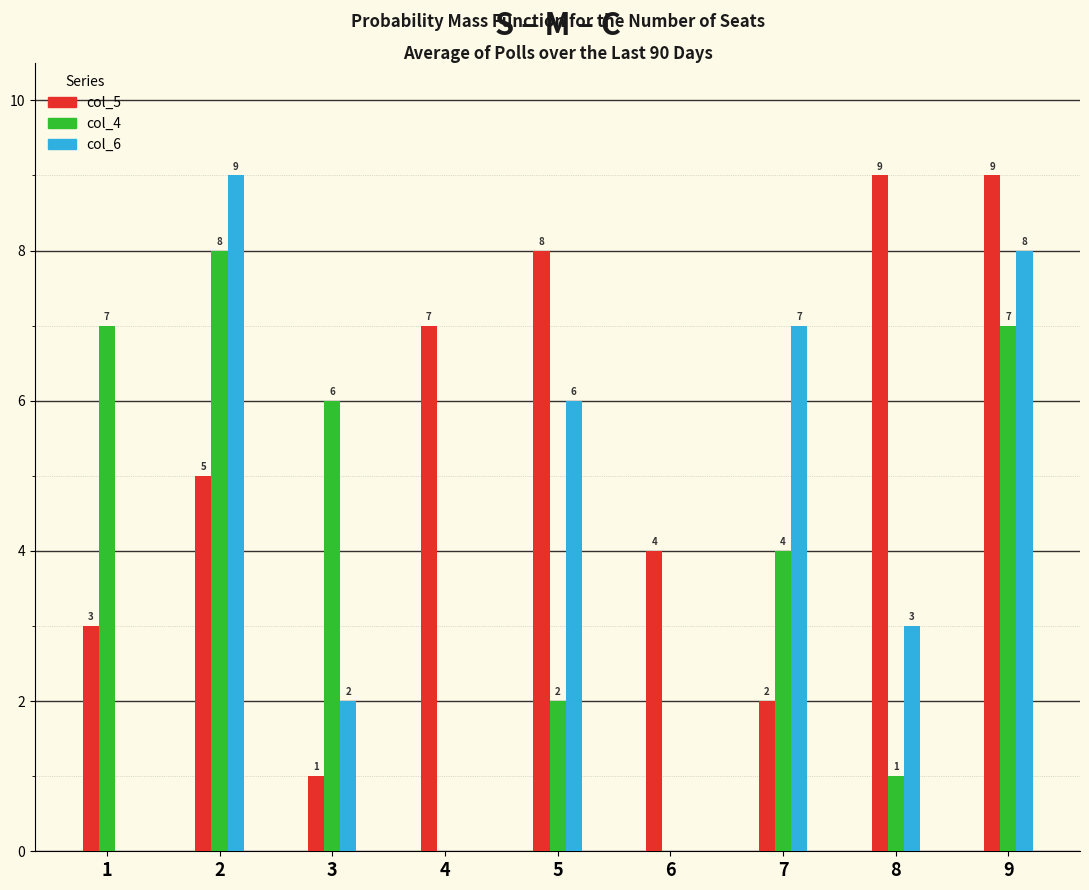

Count the col_6 values in the range 0 to 7.

7